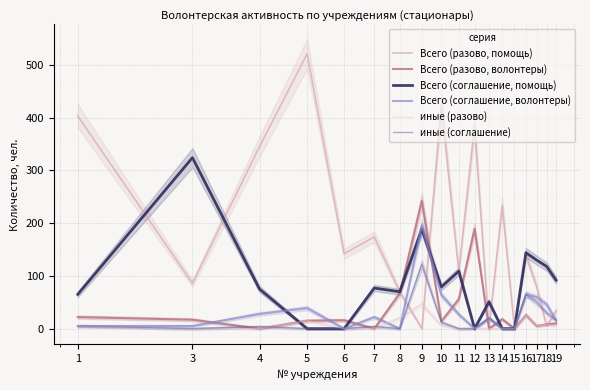

List the series in order of their peak value, lowest first.

иные (разово), иные (соглашение), Всего (соглашение, волонтеры), Всего (разово, волонтеры), Всего (соглашение, помощь), Всего (разово, помощь)